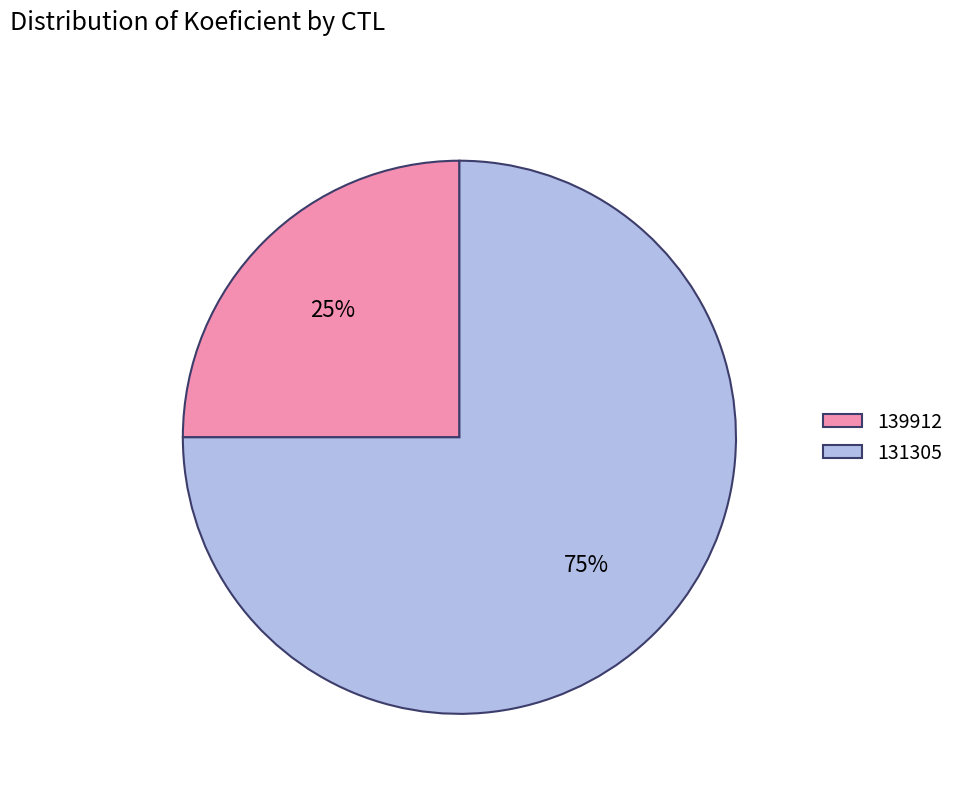

The 139912 slice represents 25% of the pie. True or false?

True